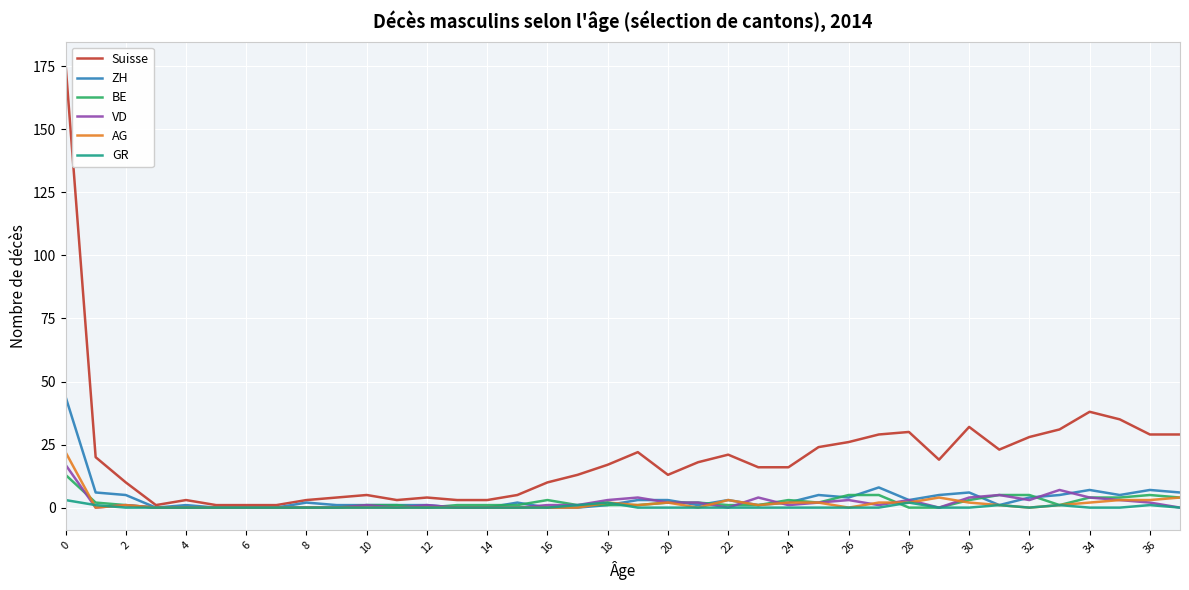

Which series has the largest range (max minus min)?

Suisse